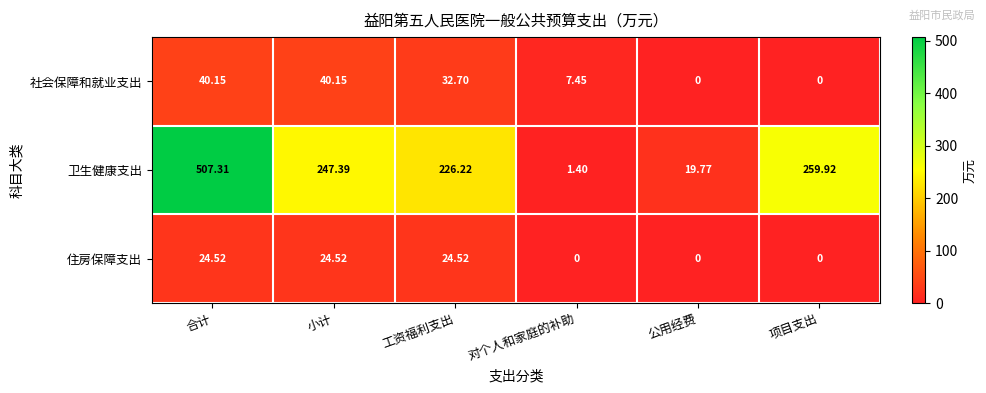

Which series has the widest spread of values?

卫生健康支出